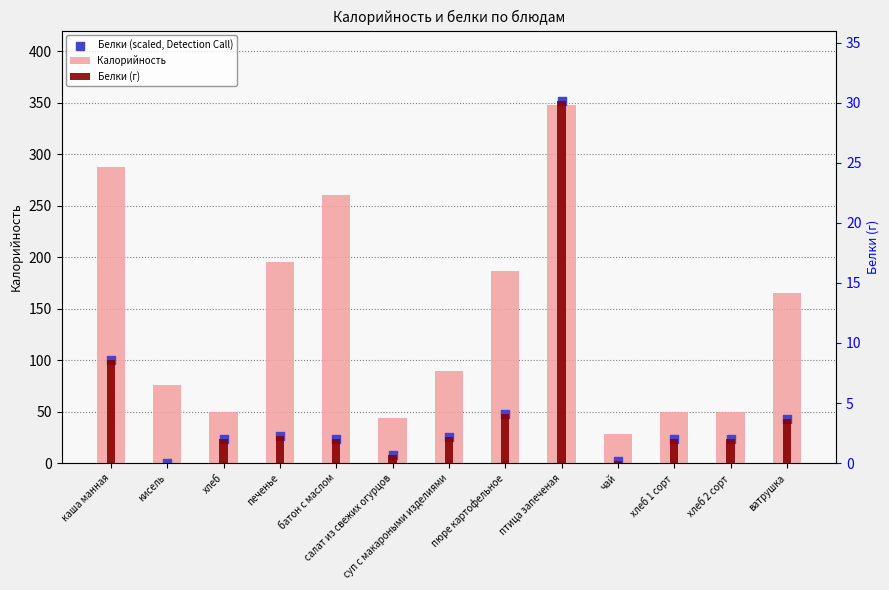

Which series has the largest total across all categories?

Калорийность